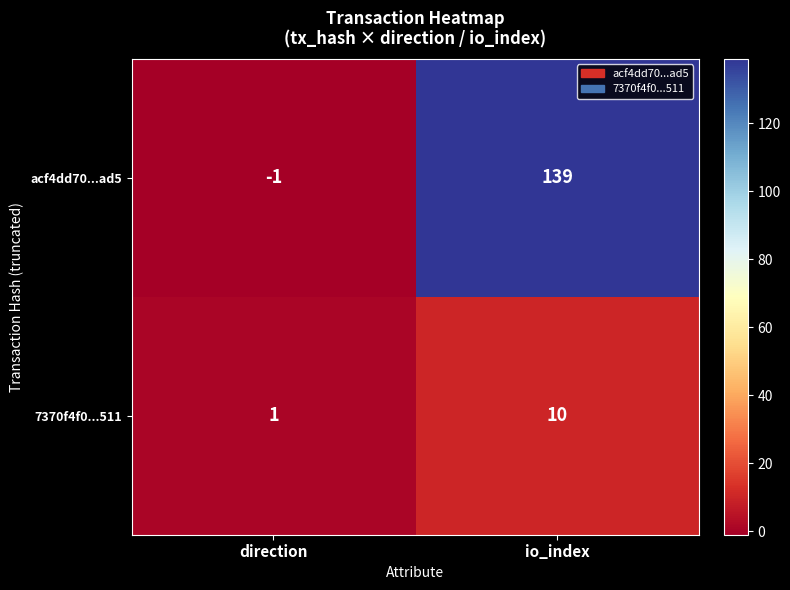

Where is acf4dd70...ad5 nearest to the value 69?

direction